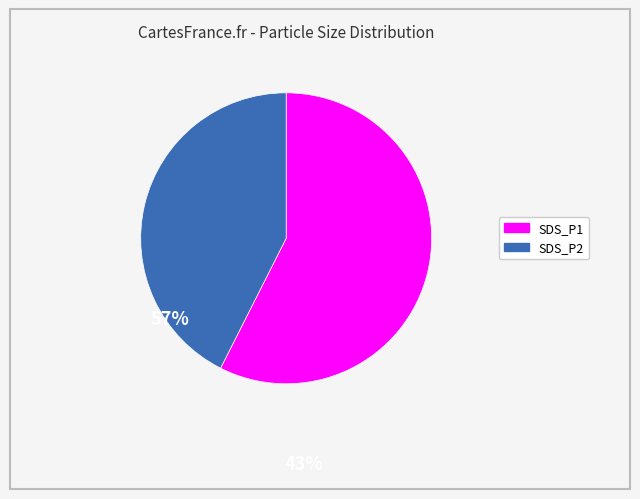

Which slice is the smallest?

SDS_P2